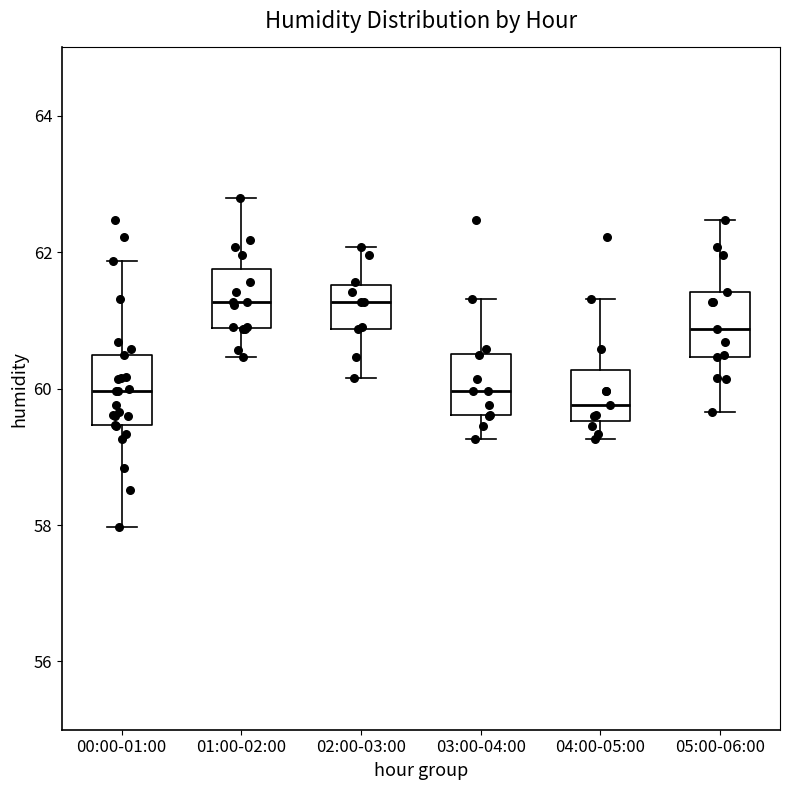

Reading left to right, transcribe this box plot: for each box, give where its median line is, the range the box spans, and where its two whiskers end, as read against the y-axis. The values are not printed on the chart, so give them approximately, as read against the axis.

00:00-01:00: median 60.0, box 59.4 to 60.4, whiskers 58.0 to 61.8
01:00-02:00: median 61.2, box 60.8 to 61.8, whiskers 60.4 to 62.8
02:00-03:00: median 61.2, box 60.8 to 61.6, whiskers 60.2 to 62.0
03:00-04:00: median 60.0, box 59.6 to 60.6, whiskers 59.2 to 61.4
04:00-05:00: median 59.8, box 59.6 to 60.2, whiskers 59.2 to 61.4
05:00-06:00: median 60.8, box 60.4 to 61.4, whiskers 59.6 to 62.4